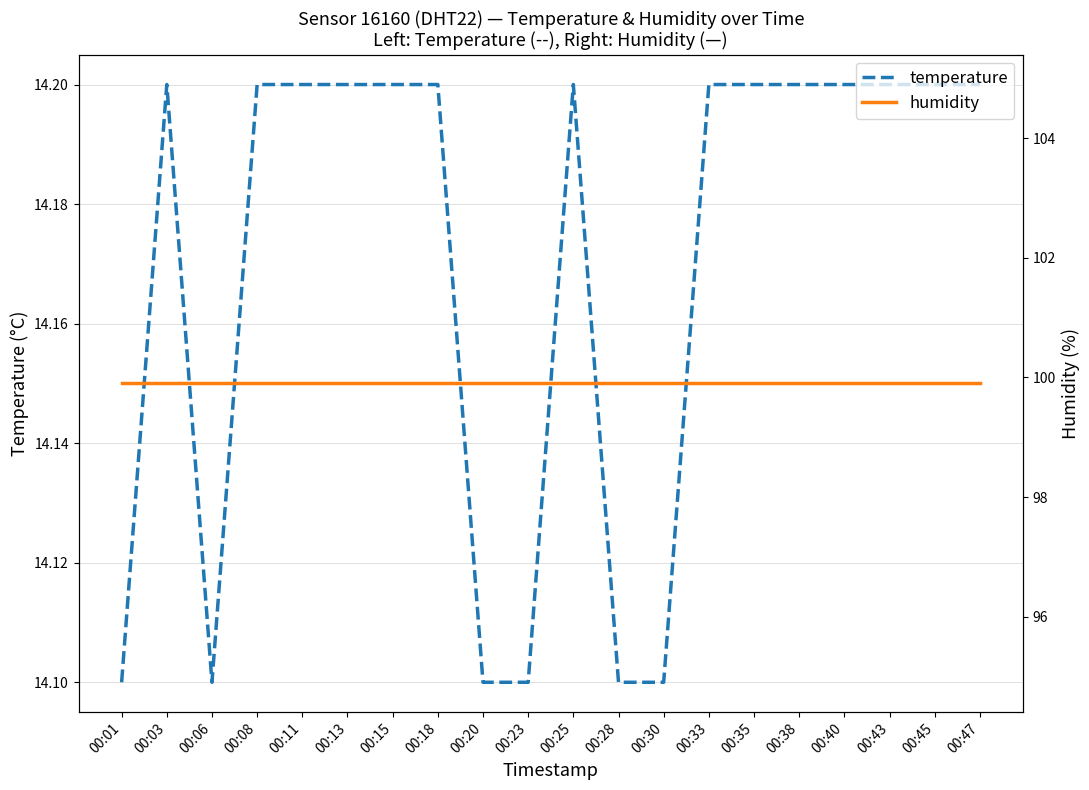

What is the difference between the maximum and minimum values in the temperature series?

0.1